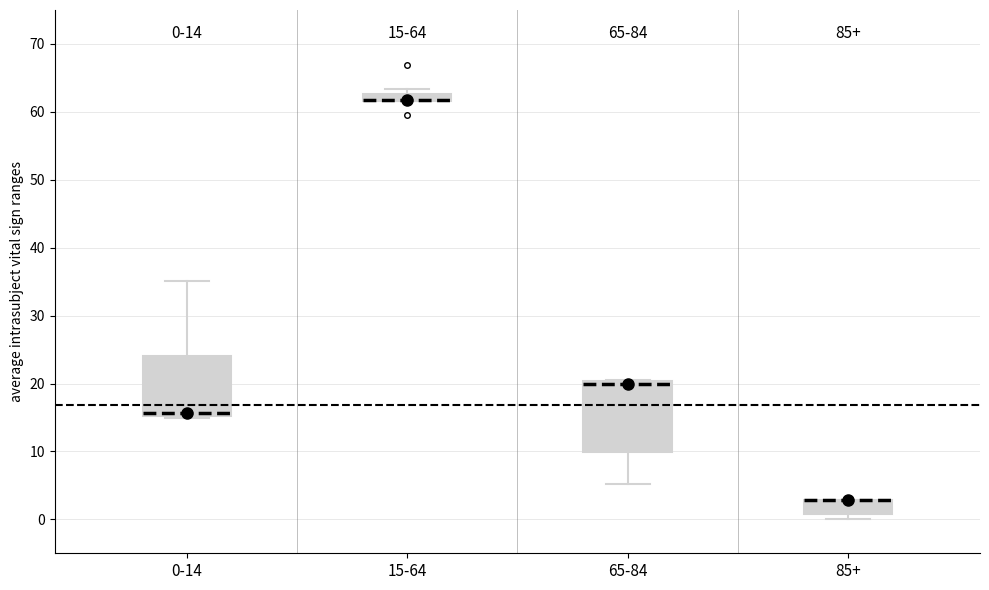

Comparing the boxes themselves (not the whiskers), which one is the tallest?

65-84